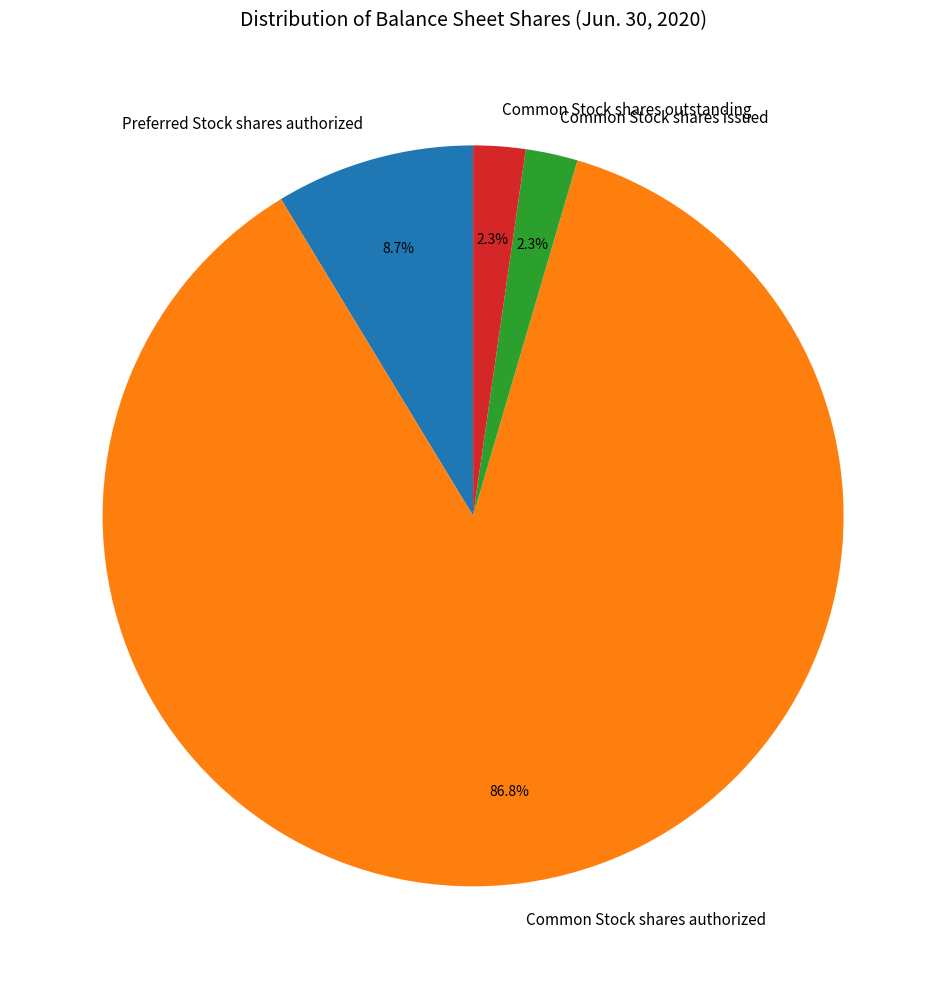

What is the largest slice in the pie chart?

Common Stock shares authorized